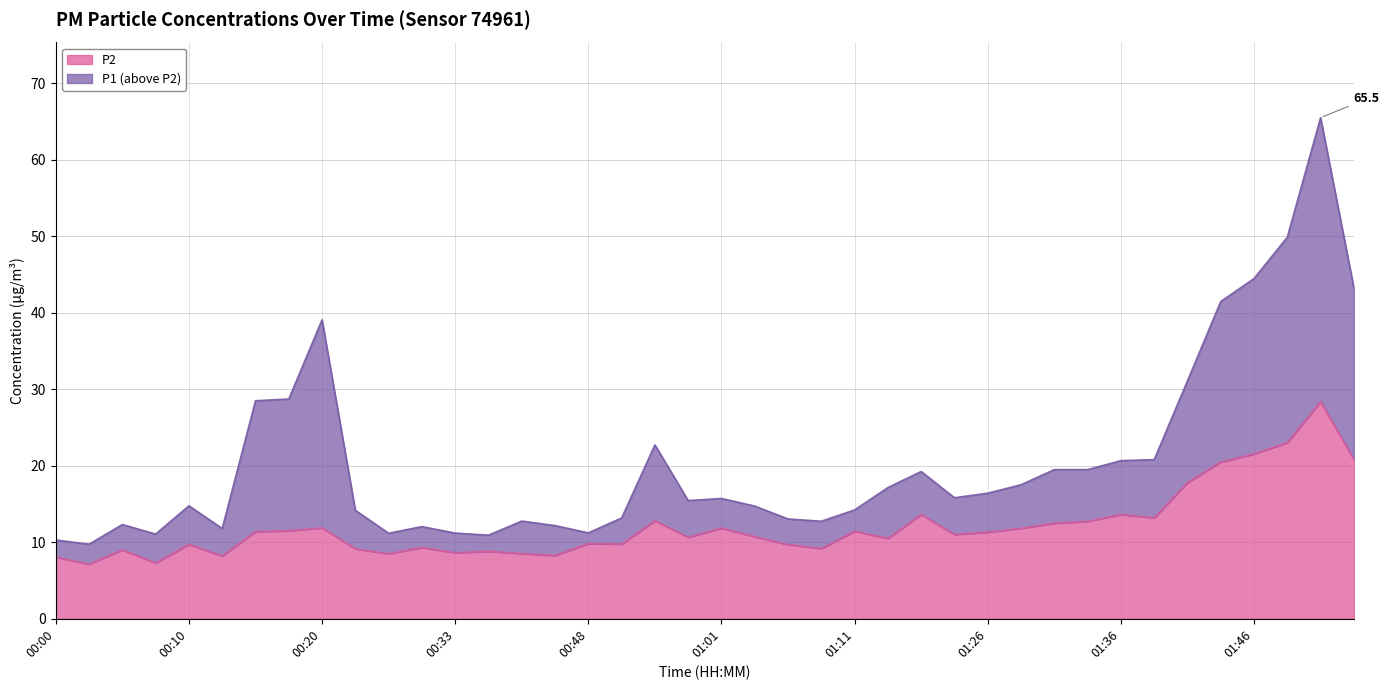

List the series in order of their overall mean, lowest first.

P2, P1